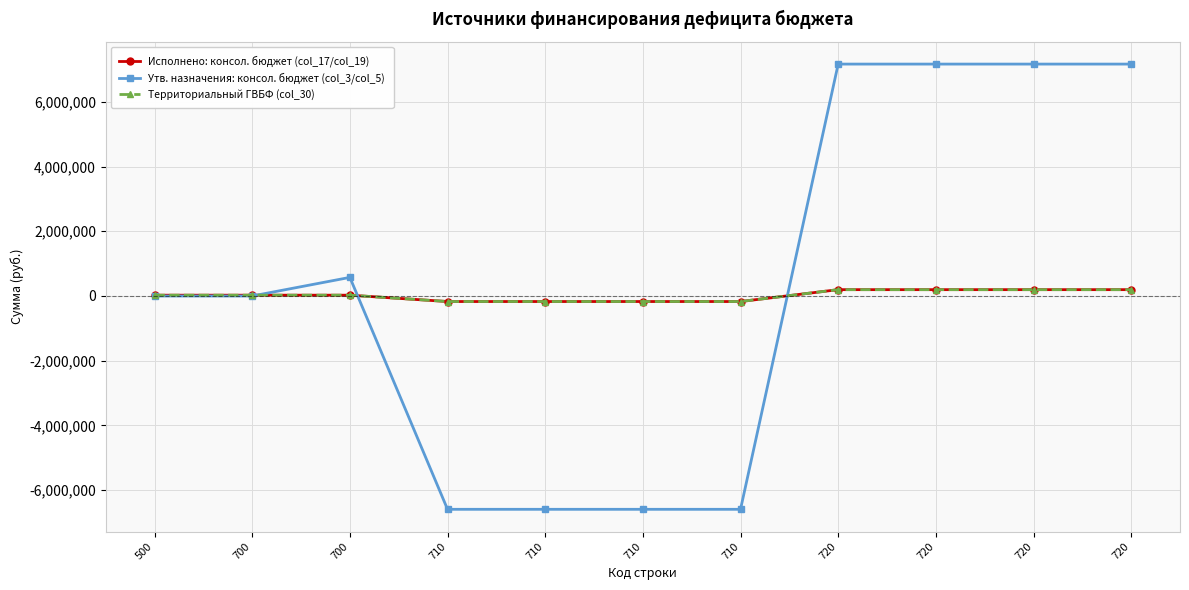

Is the value of Утв. назначения: консол. бюджет (col_3/col_5) at 700 greater than the value of Территориальный ГВБФ (col_30) at 720?

No